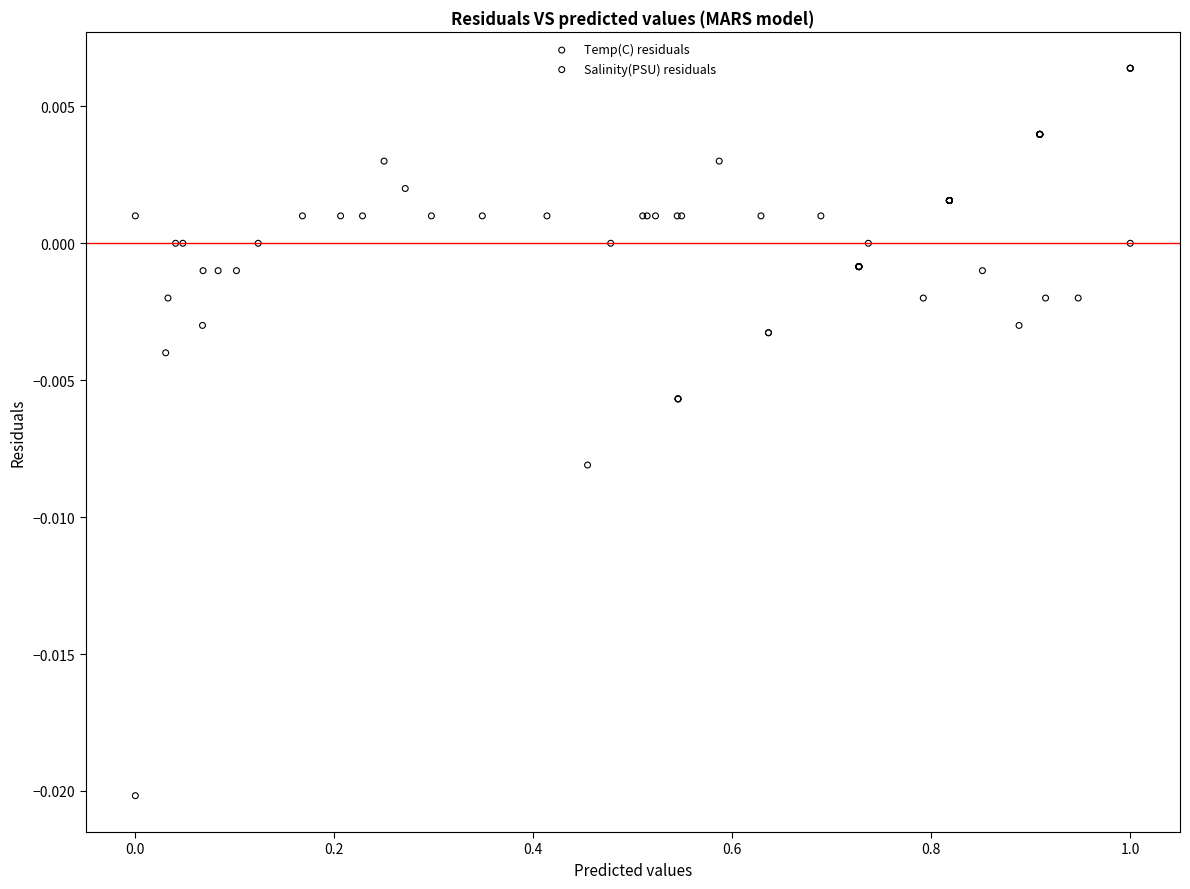

What are all the series names shown in the legend?

Temp(C) residuals, Salinity(PSU) residuals